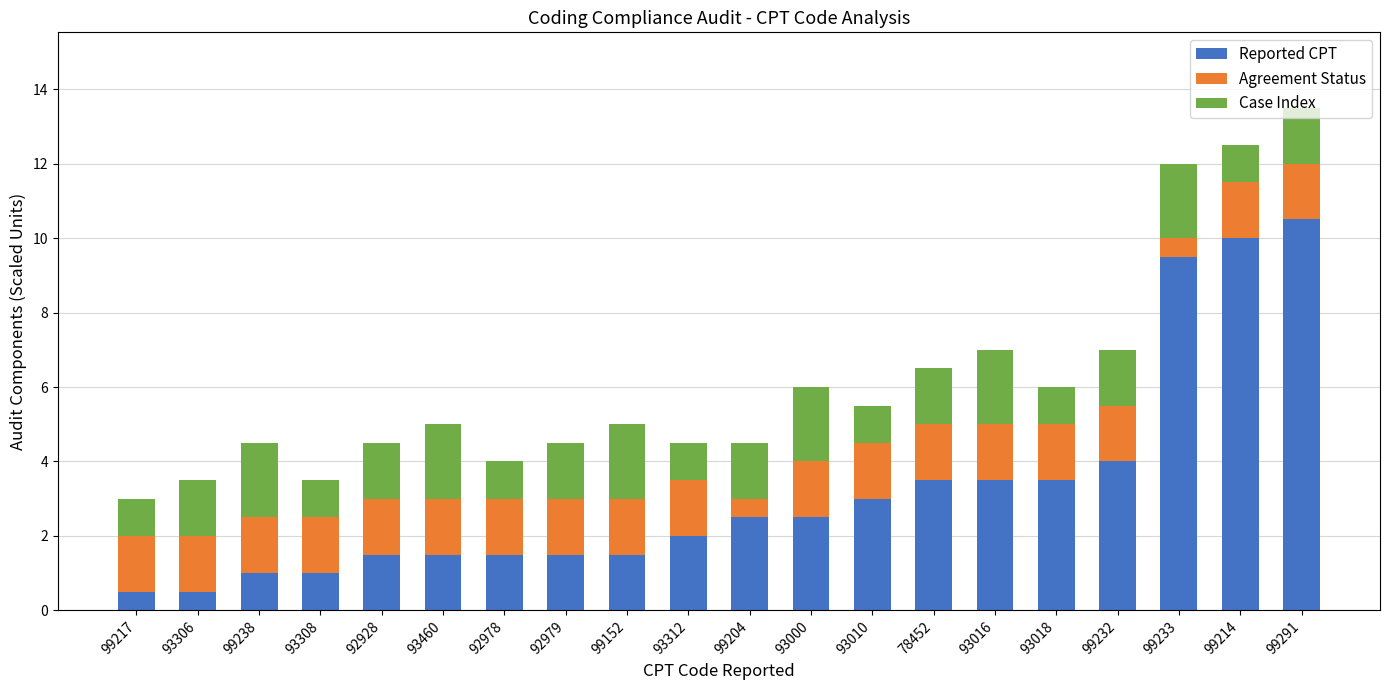

What is the minimum value for Reported CPT?

0.5